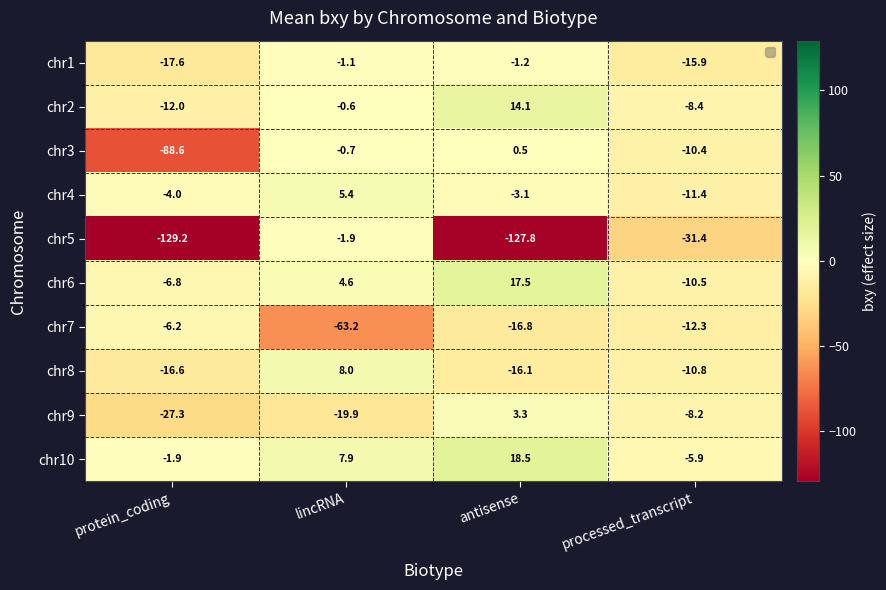

What is the maximum value shown in the chart?

18.5